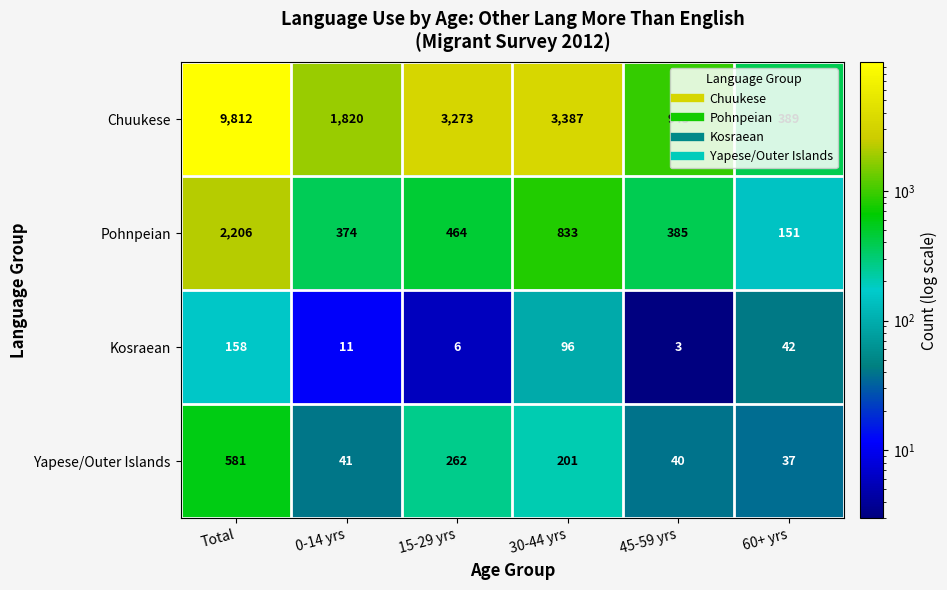

At which category does the chart reach its minimum across all series?

45-59 yrs